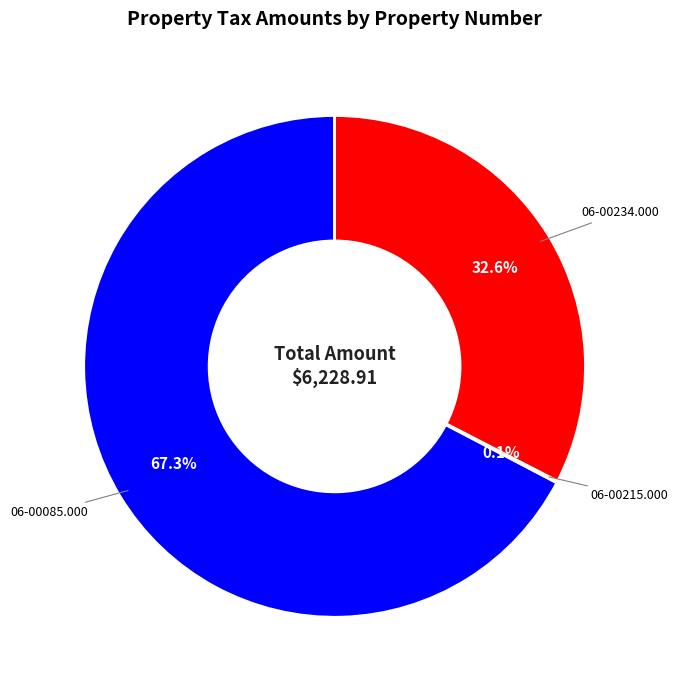

How much of the chart is everything except 06-00085.000?

32.7%